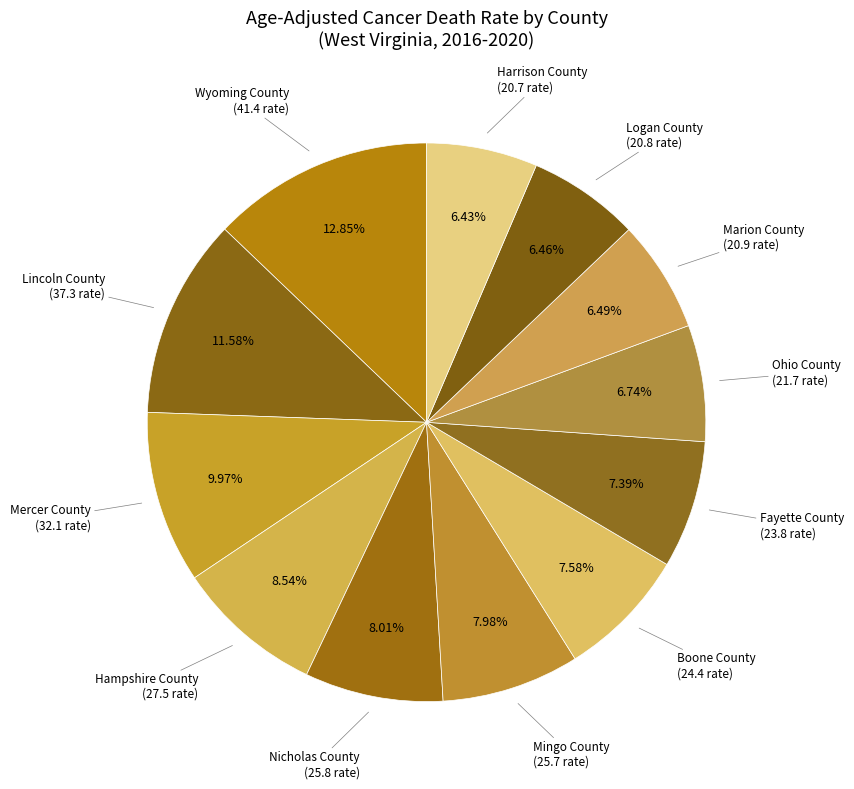

Count the number of slices in the pie.

12